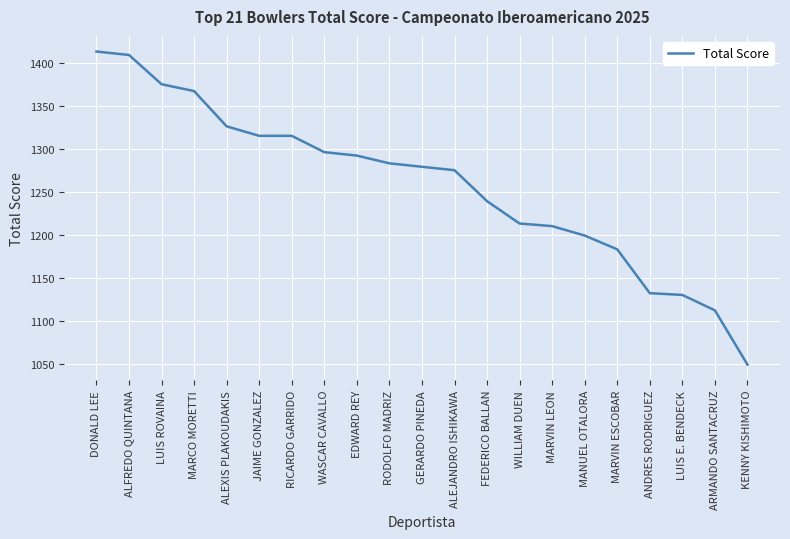

At which label is the value closest to 1231?

FEDERICO BALLAN